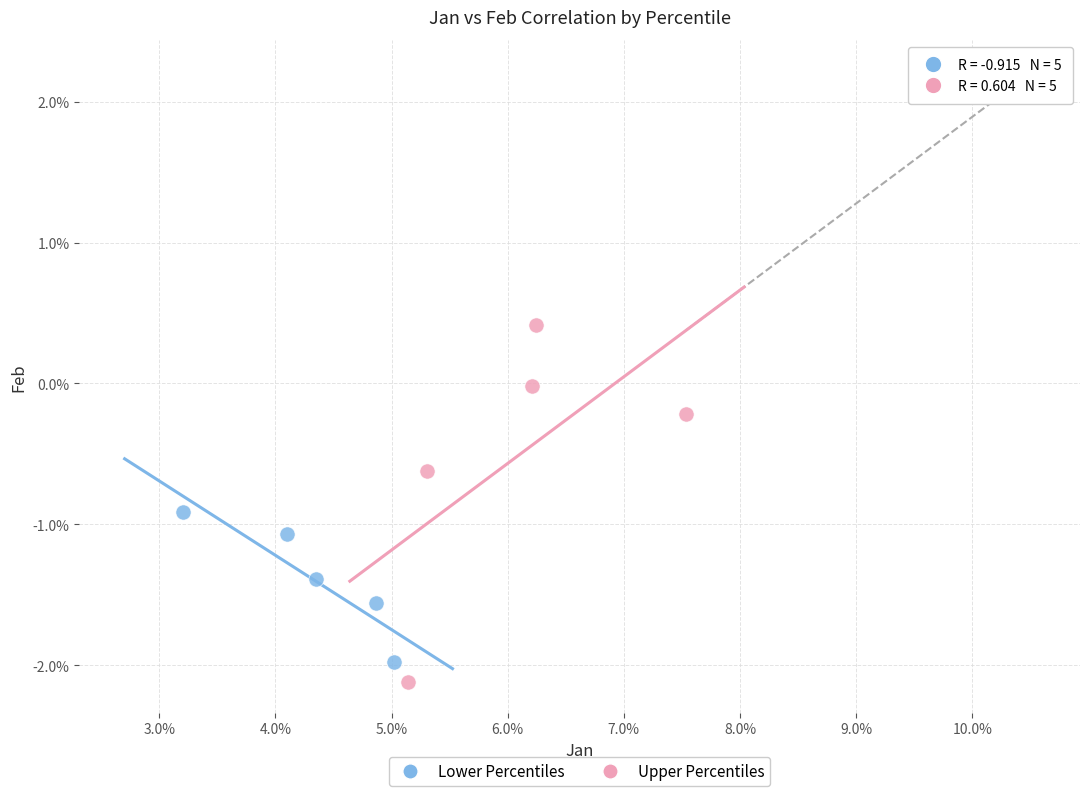

What are all the series names shown in the legend?

Lower Percentiles, Upper Percentiles